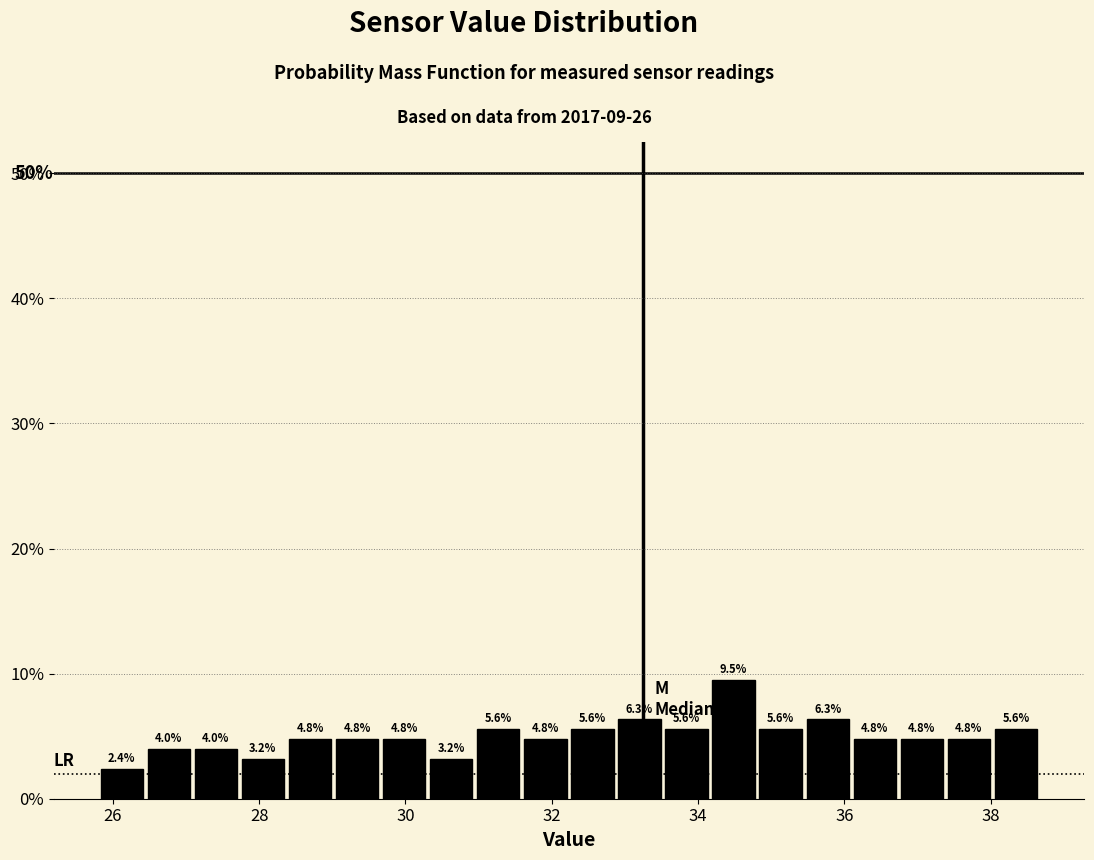

Around what value on the x-axis is the tallest bar? Give the approximate position of its centre, as read against the axis.

34.4